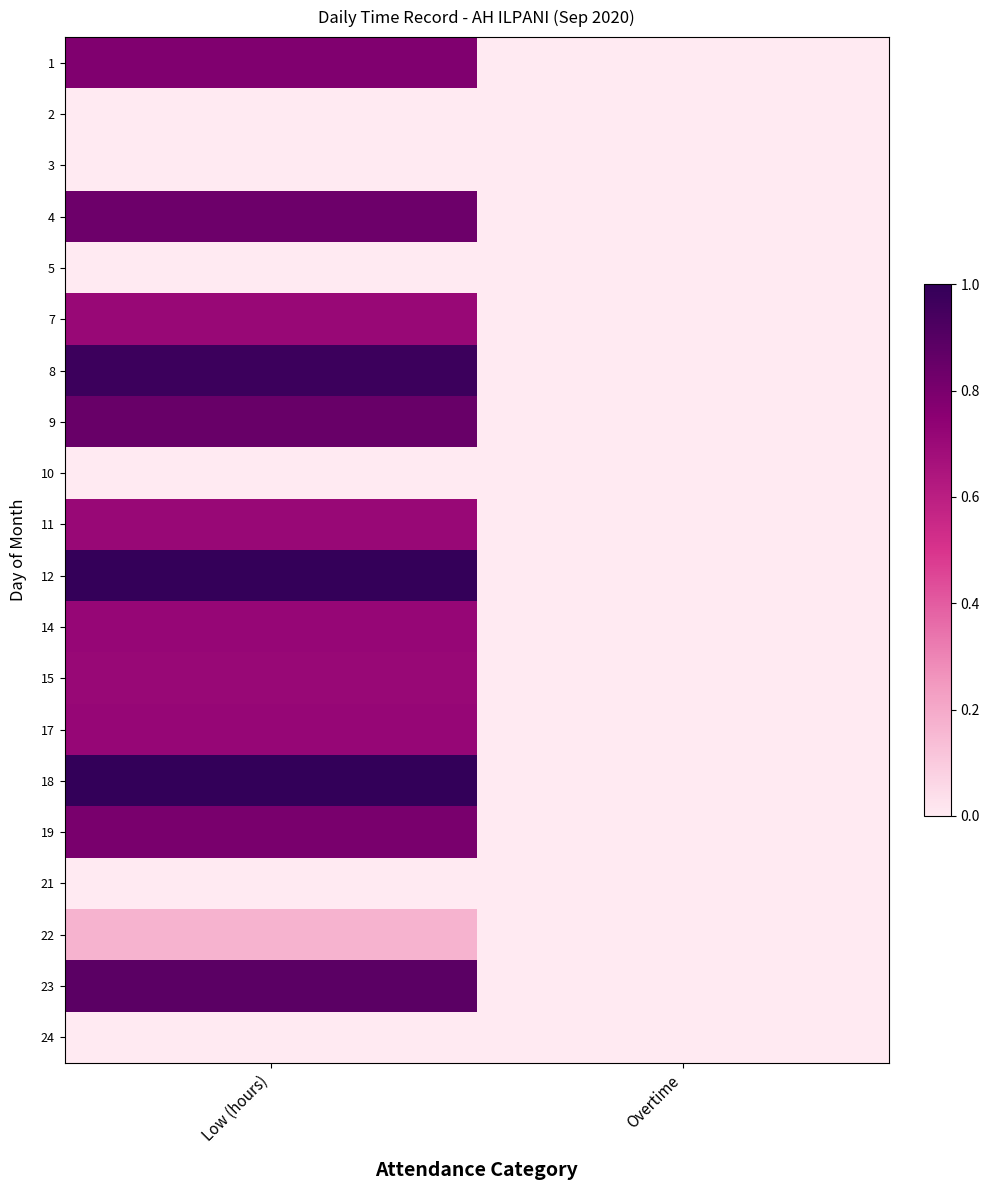

Reading left to right, extract all data points from this chart.

1: Low (hours)=0.8	Overtime=0.0
2: Low (hours)=0.0	Overtime=0.0
3: Low (hours)=0.0	Overtime=0.0
4: Low (hours)=0.8	Overtime=0.0
5: Low (hours)=0.0	Overtime=0.0
7: Low (hours)=0.7	Overtime=0.0
8: Low (hours)=1.0	Overtime=0.0
9: Low (hours)=0.9	Overtime=0.0
10: Low (hours)=0.0	Overtime=0.0
11: Low (hours)=0.7	Overtime=0.0
12: Low (hours)=1.0	Overtime=0.0
14: Low (hours)=0.7	Overtime=0.0
15: Low (hours)=0.7	Overtime=0.0
17: Low (hours)=0.7	Overtime=0.0
18: Low (hours)=1.0	Overtime=0.0
19: Low (hours)=0.8	Overtime=0.0
21: Low (hours)=0.0	Overtime=0.0
22: Low (hours)=0.2	Overtime=0.0
23: Low (hours)=0.9	Overtime=0.0
24: Low (hours)=0.0	Overtime=0.0